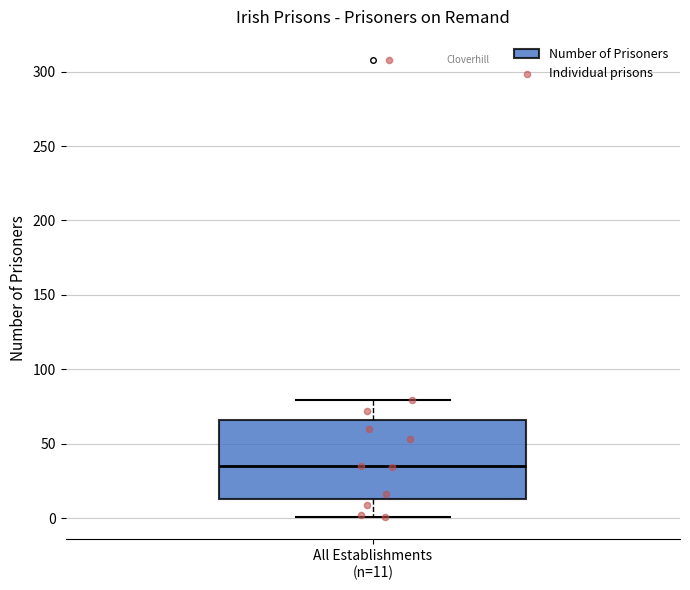

Transcribe this box plot: give where the median line is, the range the box spans, and where the two whiskers end, as read against the y-axis. The values are not printed on the chart, so give them approximately, as read against the axis.

median 35, box 15 to 65, whiskers 0 to 80